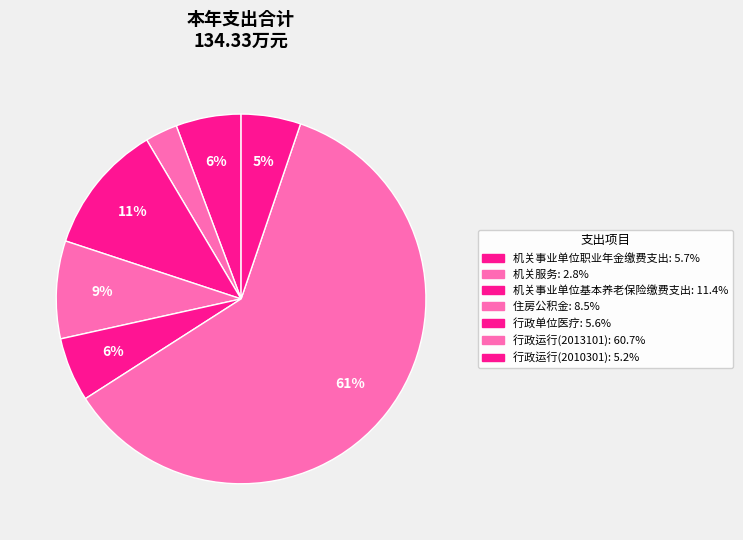

Which category accounts for the majority?

行政运行(2013101)